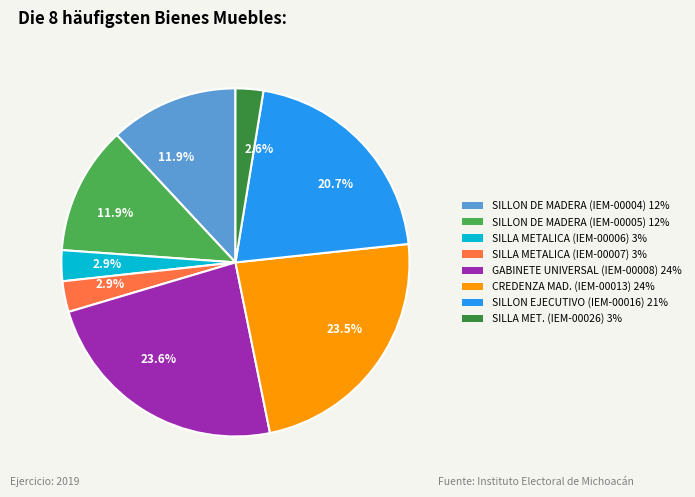

Count the number of slices in the pie.

8